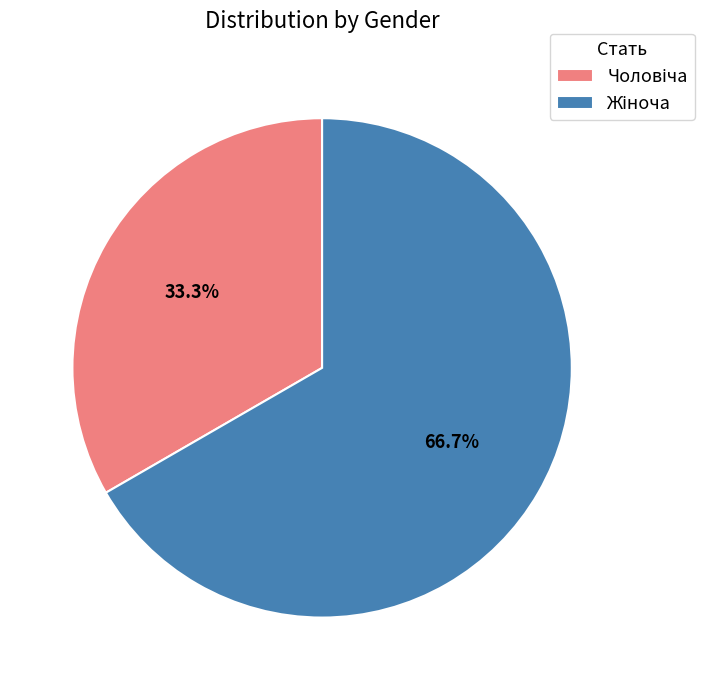

Does any single category account for the majority?

Yes